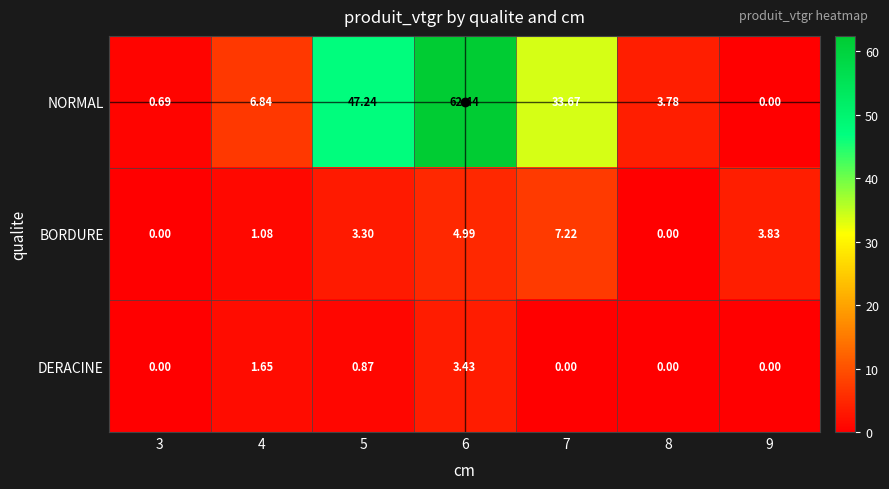

Which series has the largest total across all categories?

NORMAL